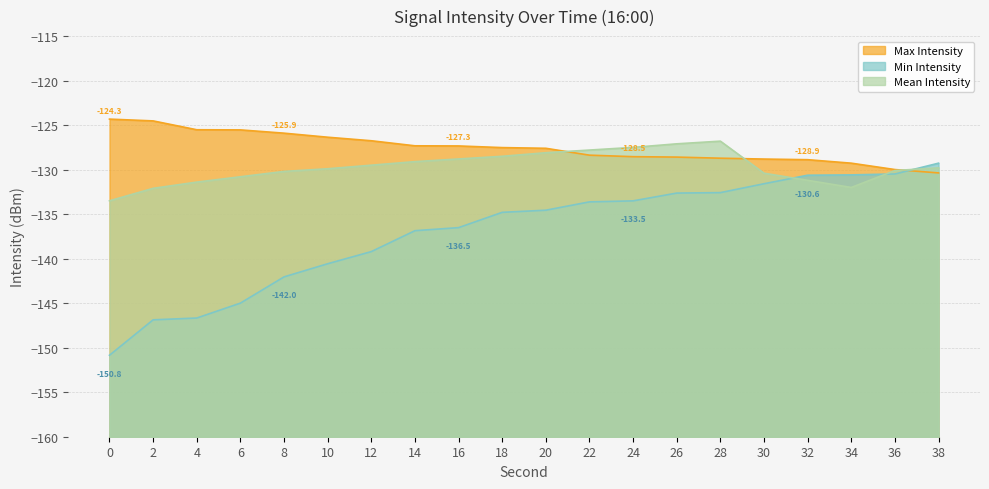

After their last crossing, which series has the higher values: Min Intensity or Mean Intensity?

Min Intensity